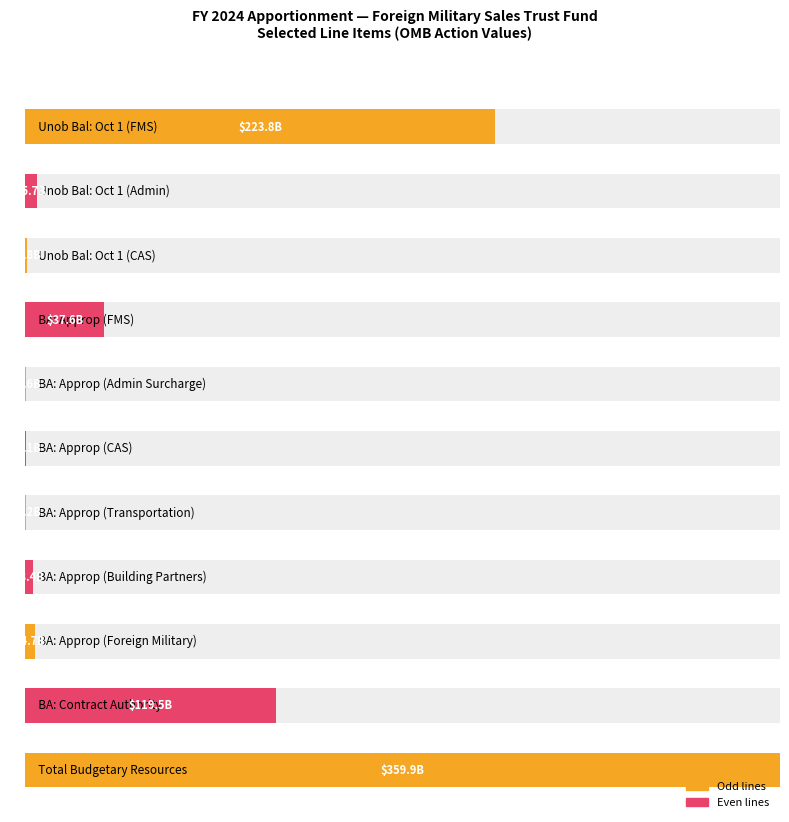

Are the bars grouped side by side (vs. stacked)?

No